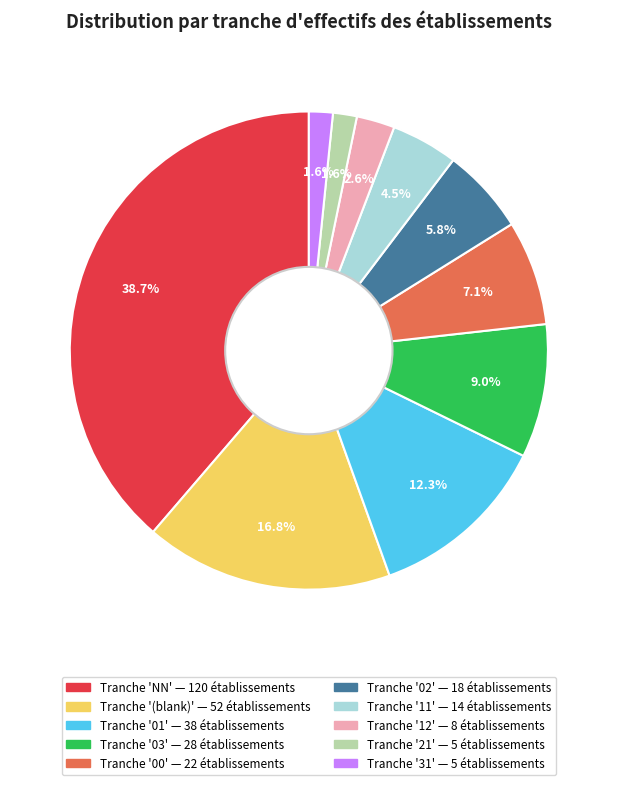

Is there a majority slice in this chart?

No